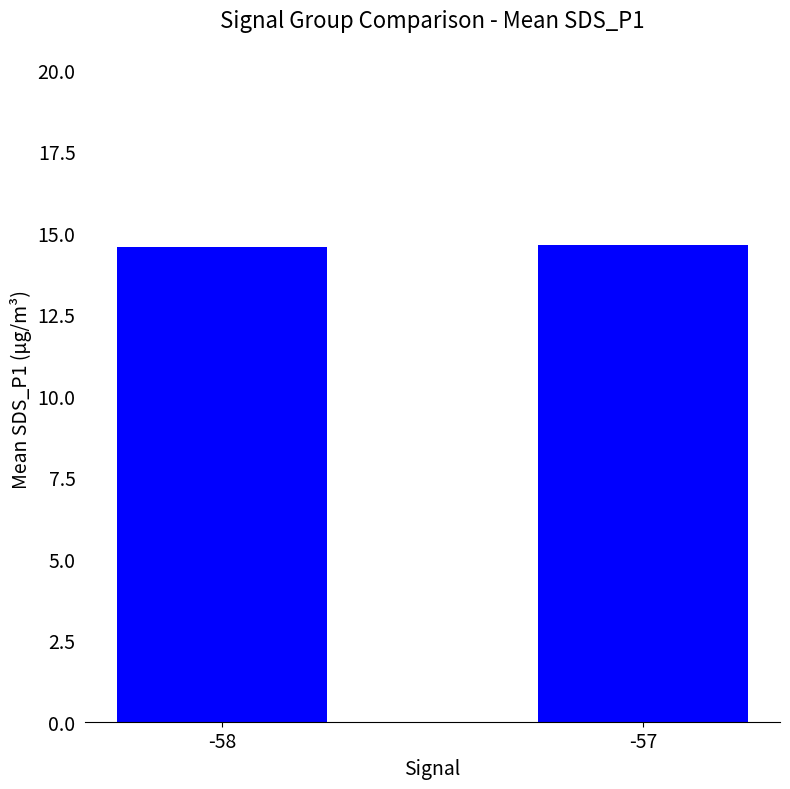

What is the greatest value displayed?

14.6